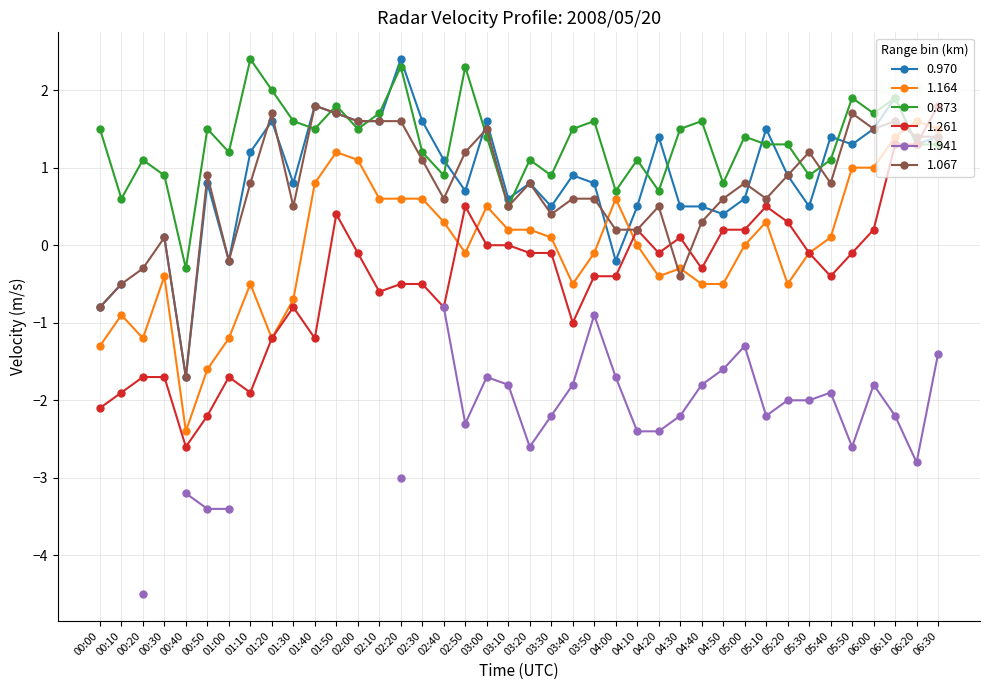

How many values in the 1.067 series exceed 0?

34